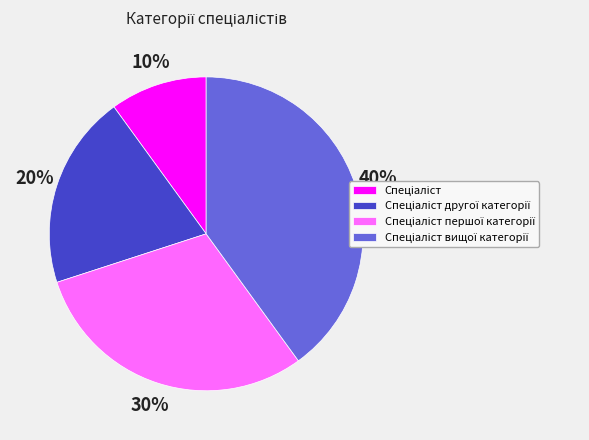

To the nearest percent, what is the average slice percentage?

25%